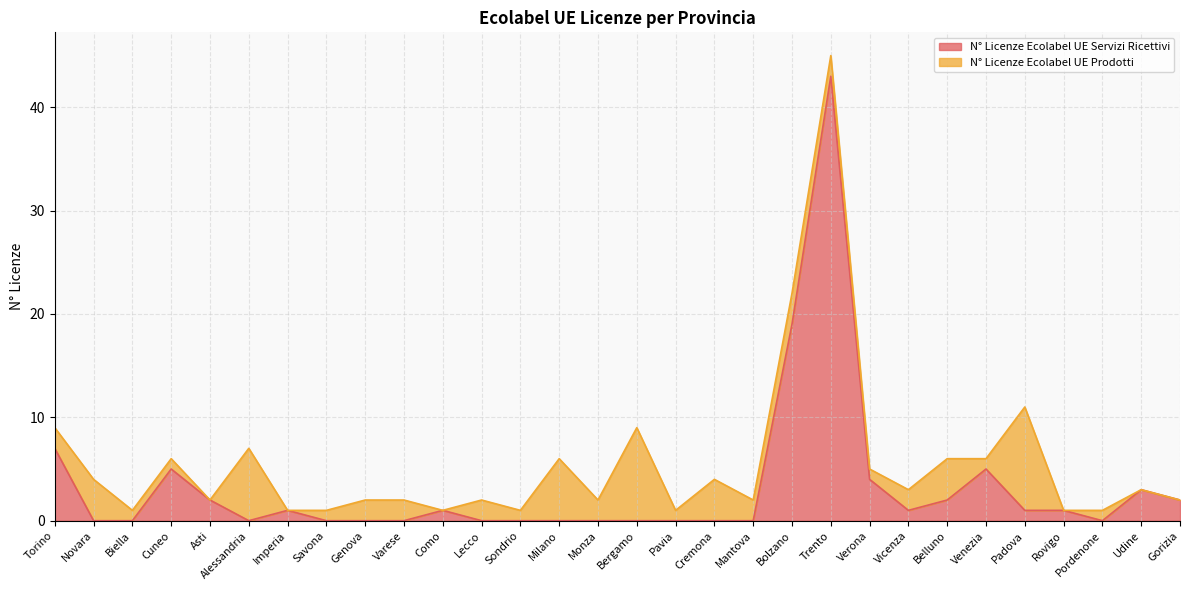

Which has a higher value, Padova or Torino?

Torino